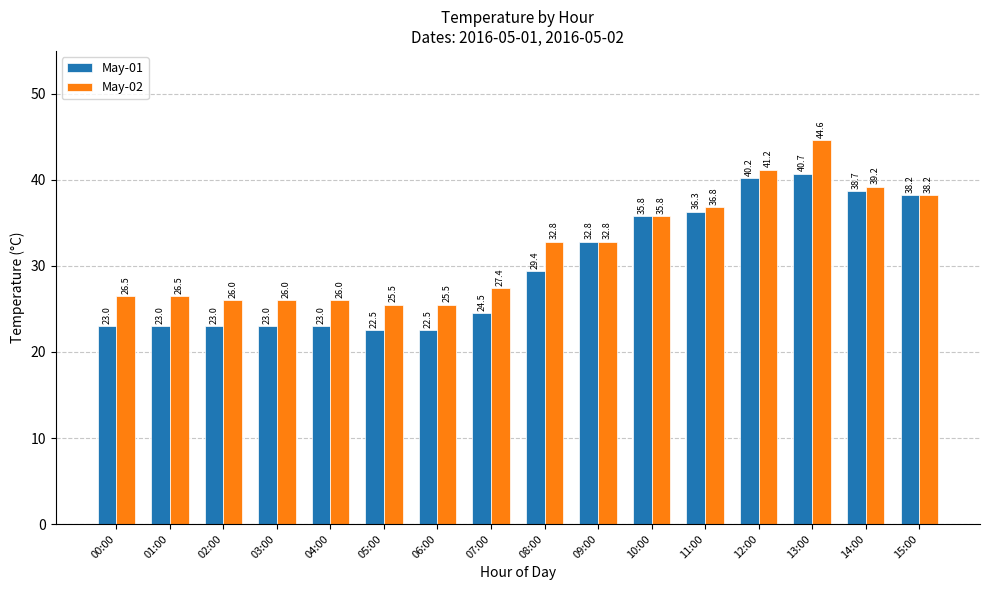

How many data points in May-02 are above 32?

8